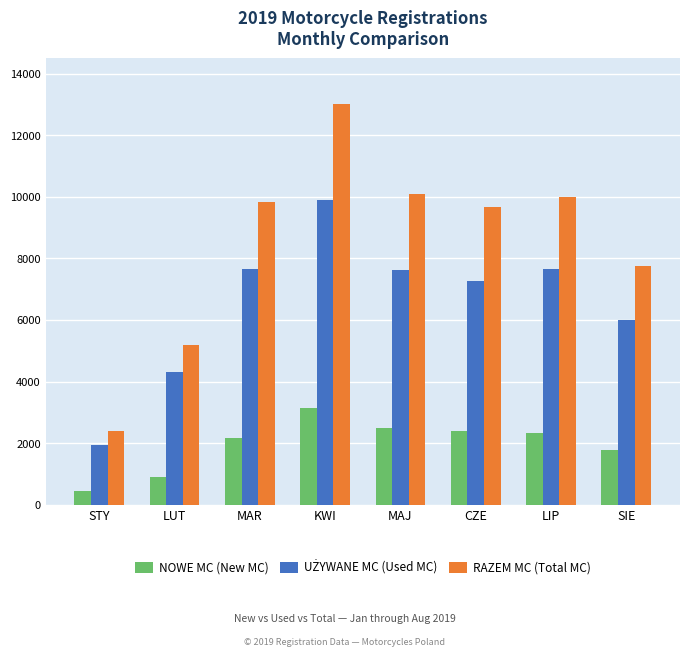

What is the label of the 6th bar from the right?

MAR